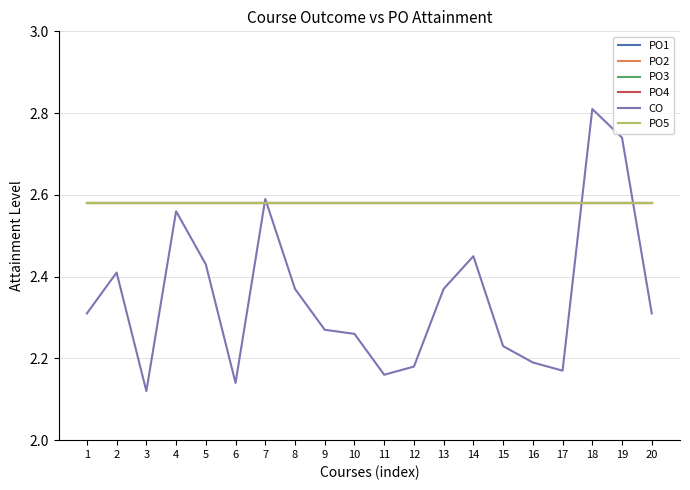

Which series has the largest range (max minus min)?

CO